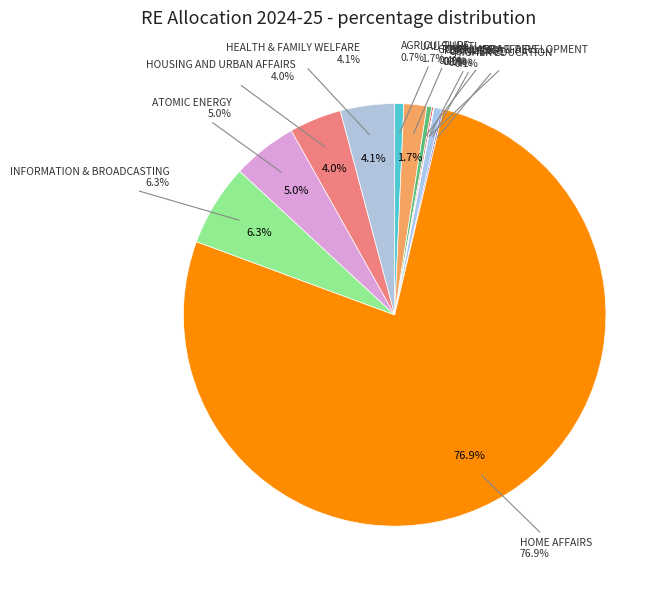

How many slices are in this pie chart?

12